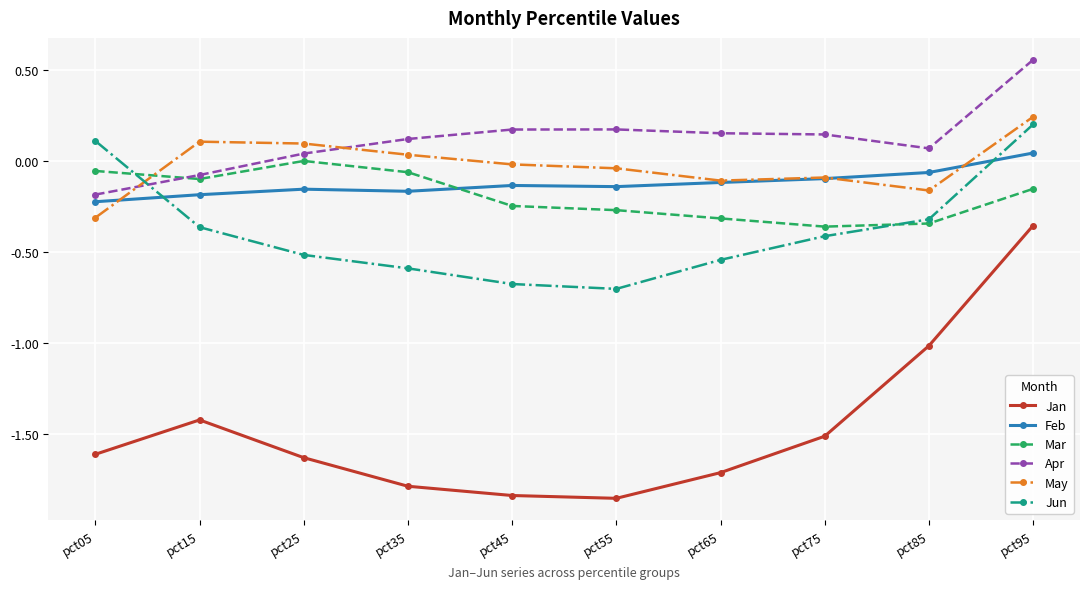

What is the difference between the highest and lowest values at pct45?

2.0